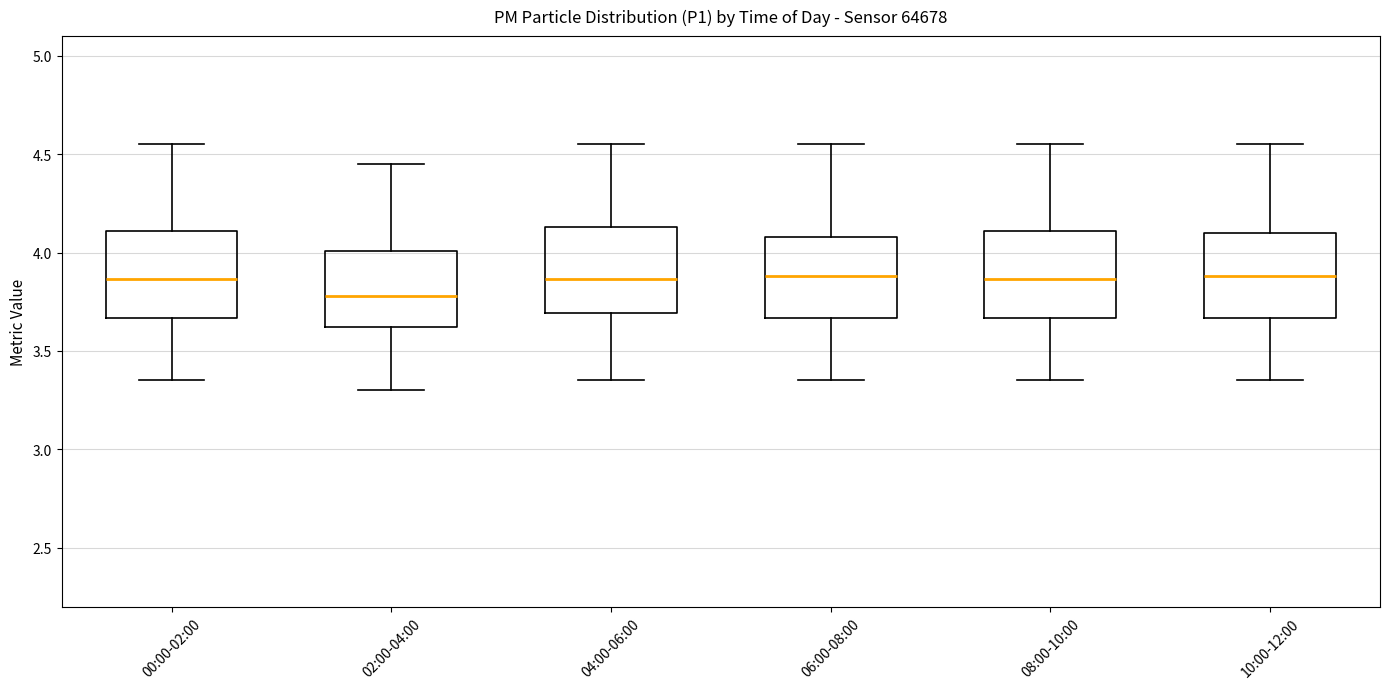

Where does the lower whisker of the box for 00:00-02:00 end on the y-axis? The values are not printed on the chart, so give them approximately, as read against the axis.

3.35